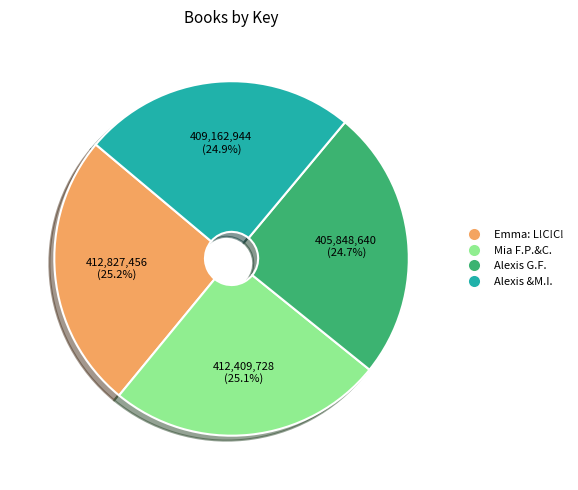

How many slices are in this pie chart?

4